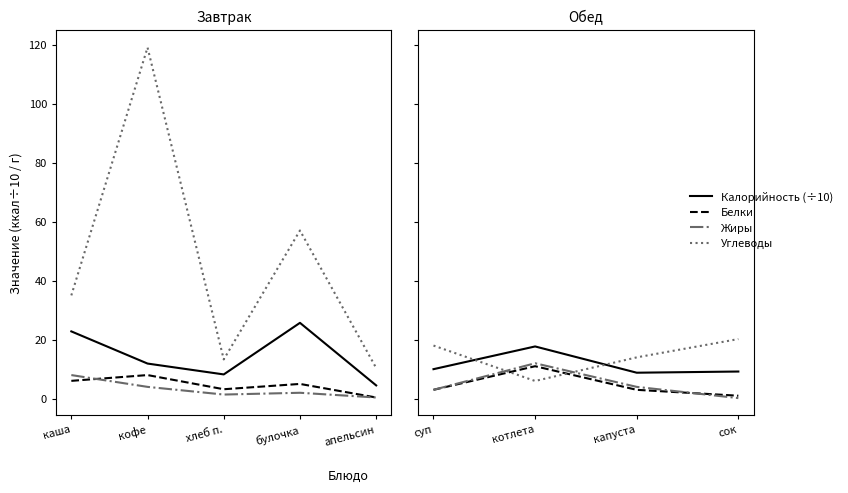

How many lines are shown in the chart?

4